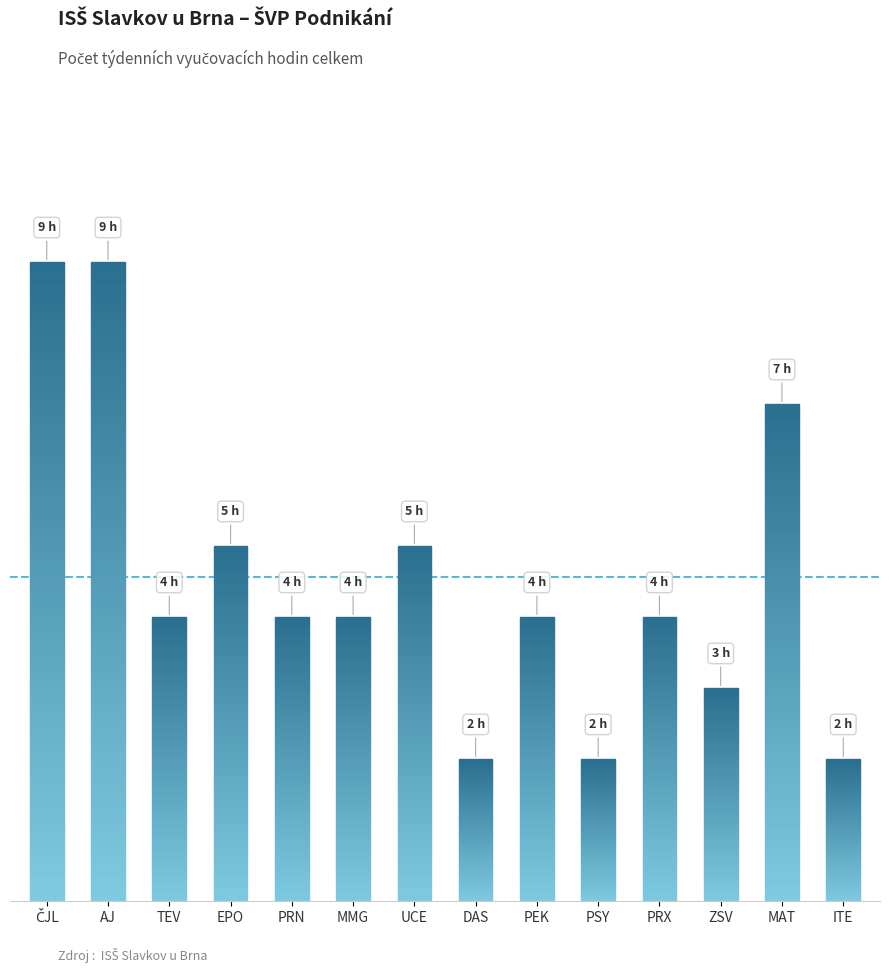

True or false: the data shows 5 at EPO.

True